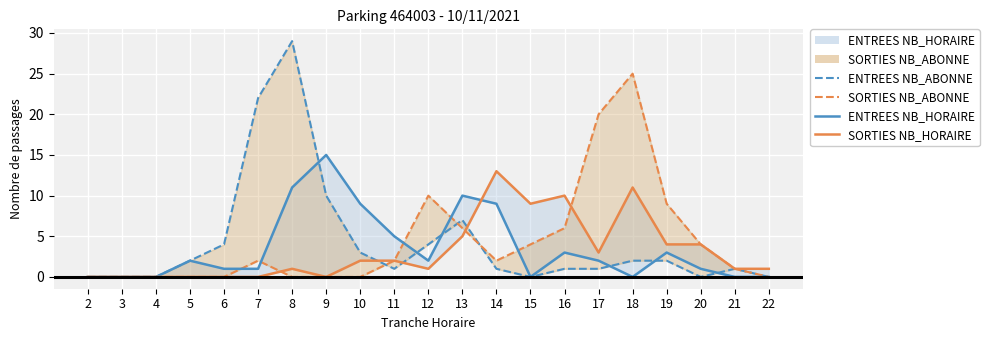

Reading left to right, list all the values displayed in this chart.

ENTREES_NB_ABONNE: 0	0	0	2	4	22	29	10	3	1	4	7	1	0	1	1	2	2	0	1	0
SORTIES_NB_ABONNE_line: 0	0	0	0	0	2	0	0	0	2	10	6	2	4	6	20	25	9	4	1	0
ENTREES_NB_HORAIRE_line: 0	0	0	2	1	1	11	15	9	5	2	10	9	0	3	2	0	3	1	0	0
SORTIES_NB_HORAIRE_line: 0	0	0	0	0	0	1	0	2	2	1	5	13	9	10	3	11	4	4	1	1